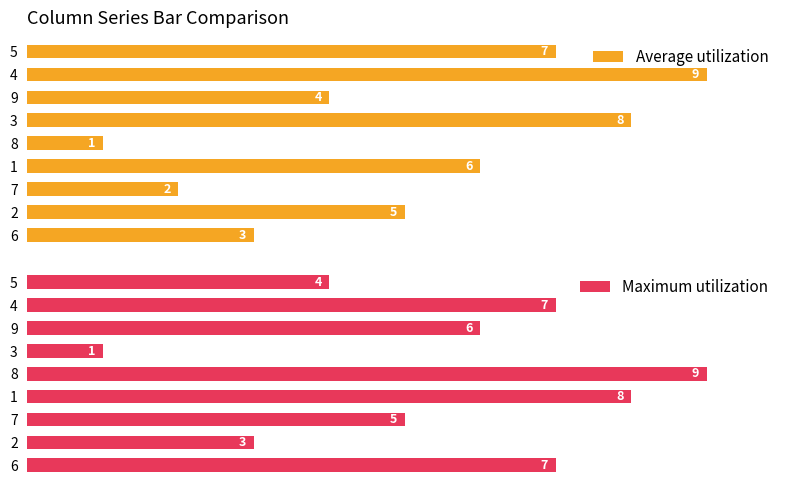

What is the difference between the maximum and minimum values in the Average utilization series?

8